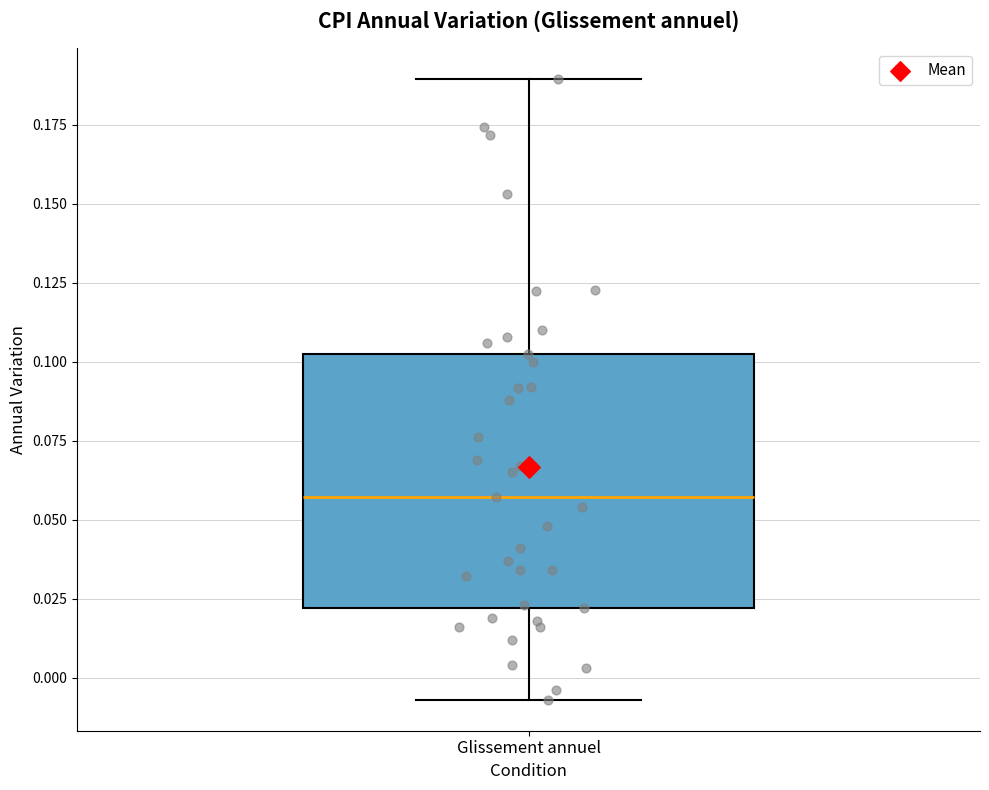

Where is the lower edge of the box for Glissement annuel on the y-axis? The values are not printed on the chart, so give them approximately, as read against the axis.

0.020